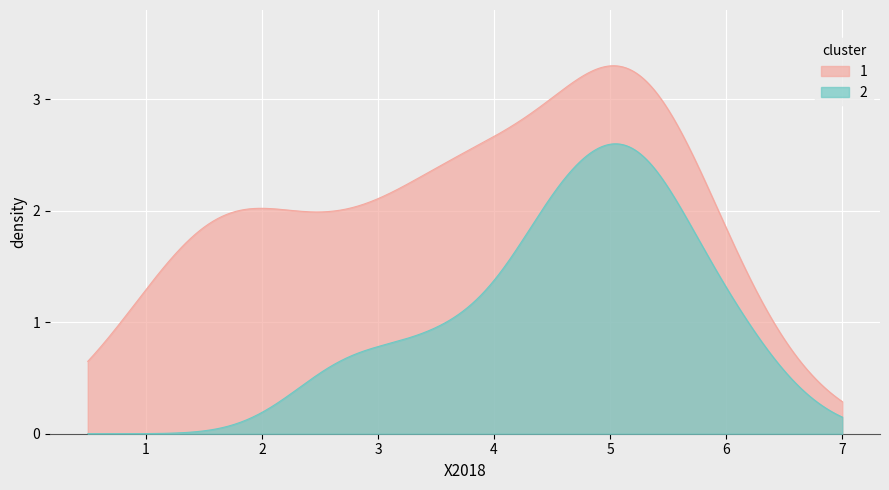

Rank the series by their average value, from lowest to highest.

2, 1